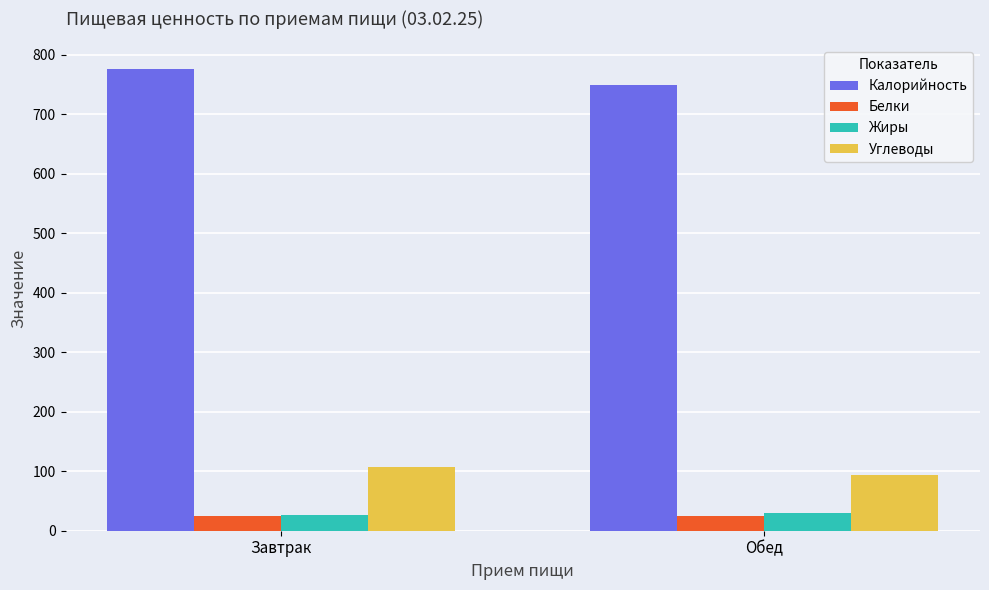

What is the minimum value shown in the chart?

24.0